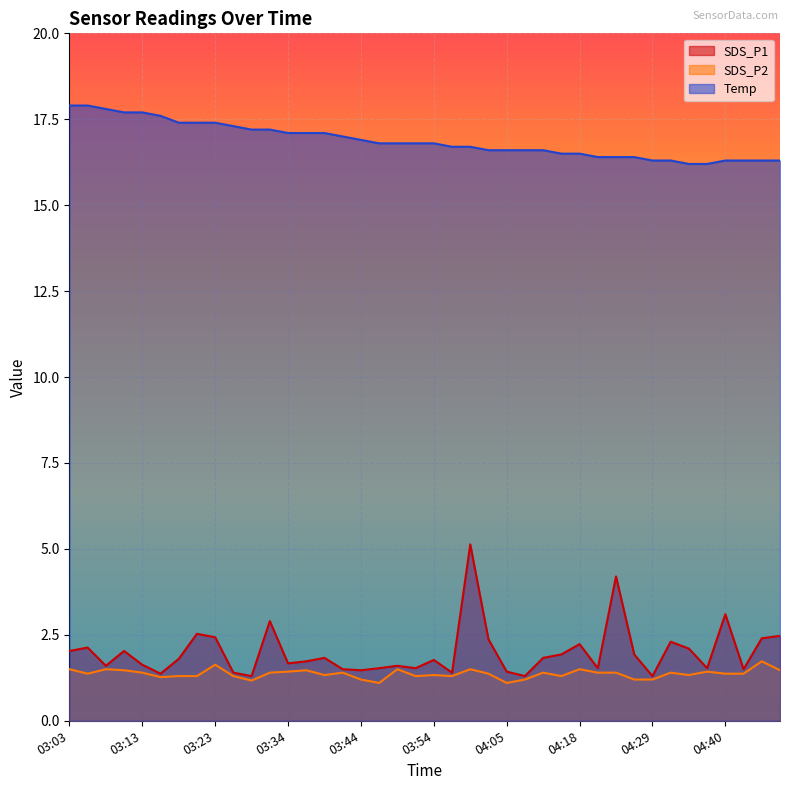

How many distinct data groups are displayed?

3